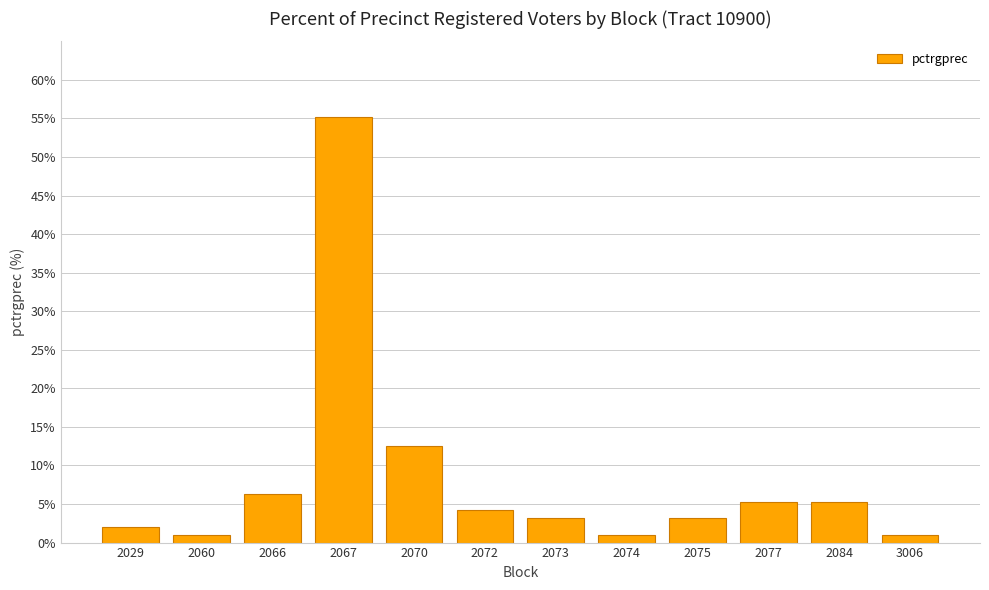

What is the sum of all values?

100.0